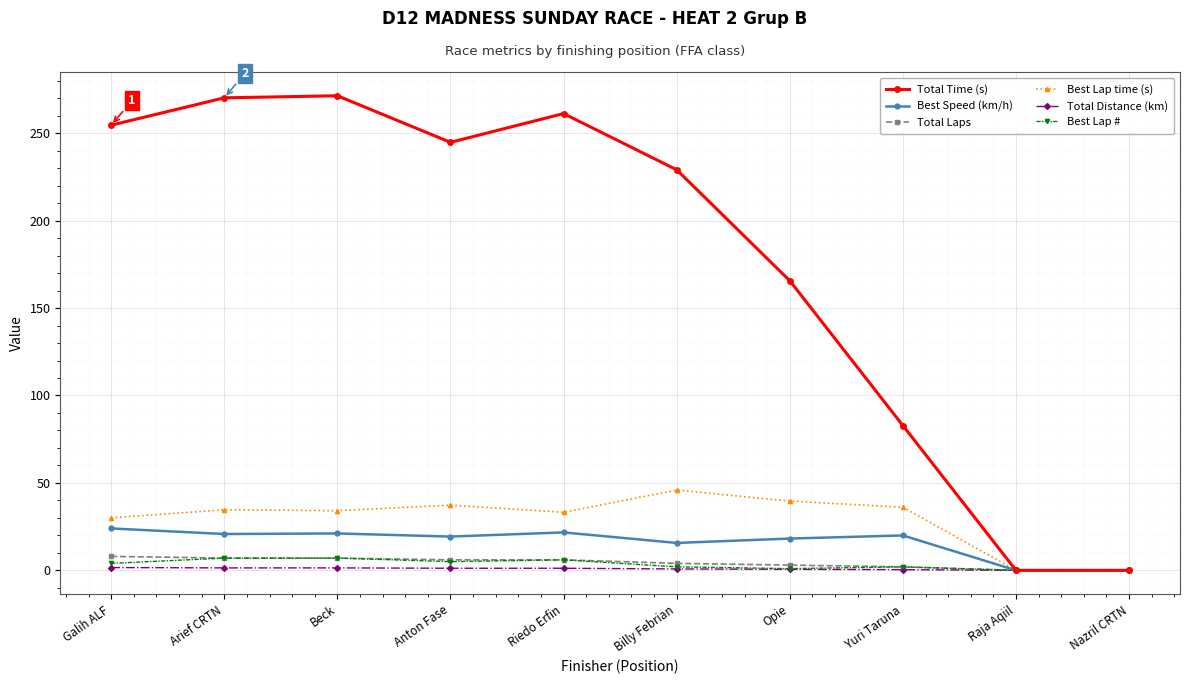

At how many categories does at least one series exceed 226?

6